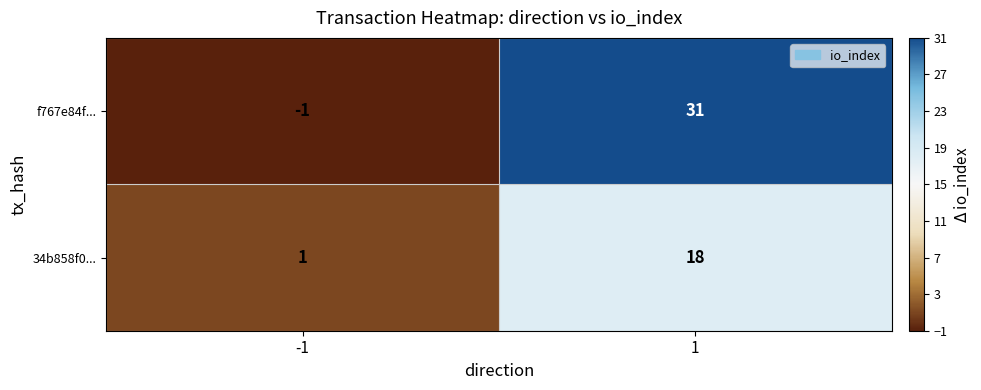

What is the difference between the maximum and minimum values in the 34b858f0... series?

17